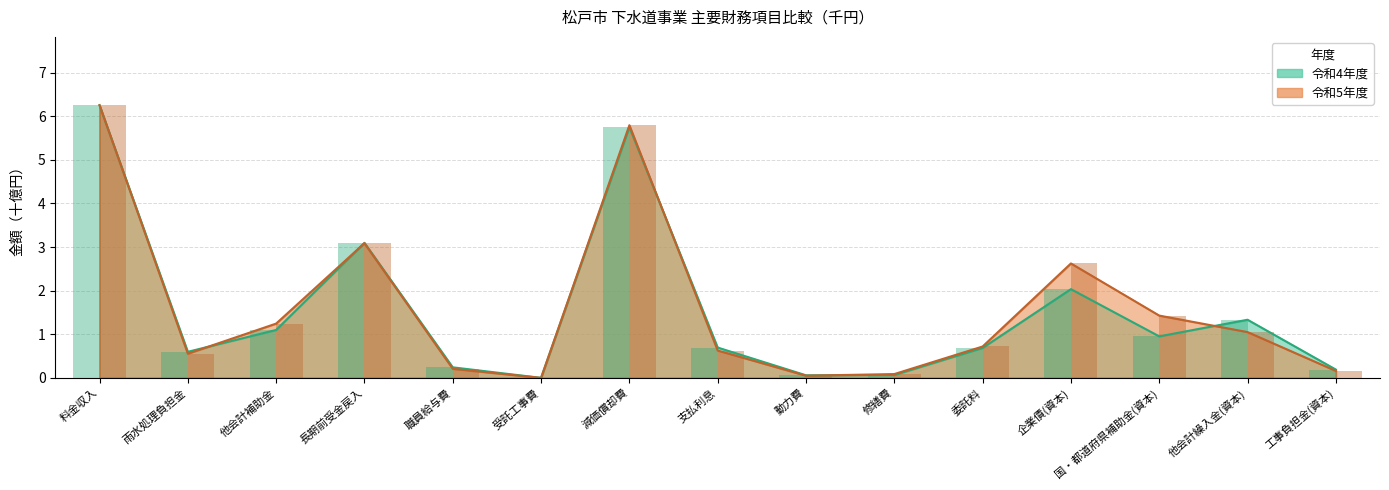

What is the value of the 令和5年度 bar at the 12th from the left?

2.6